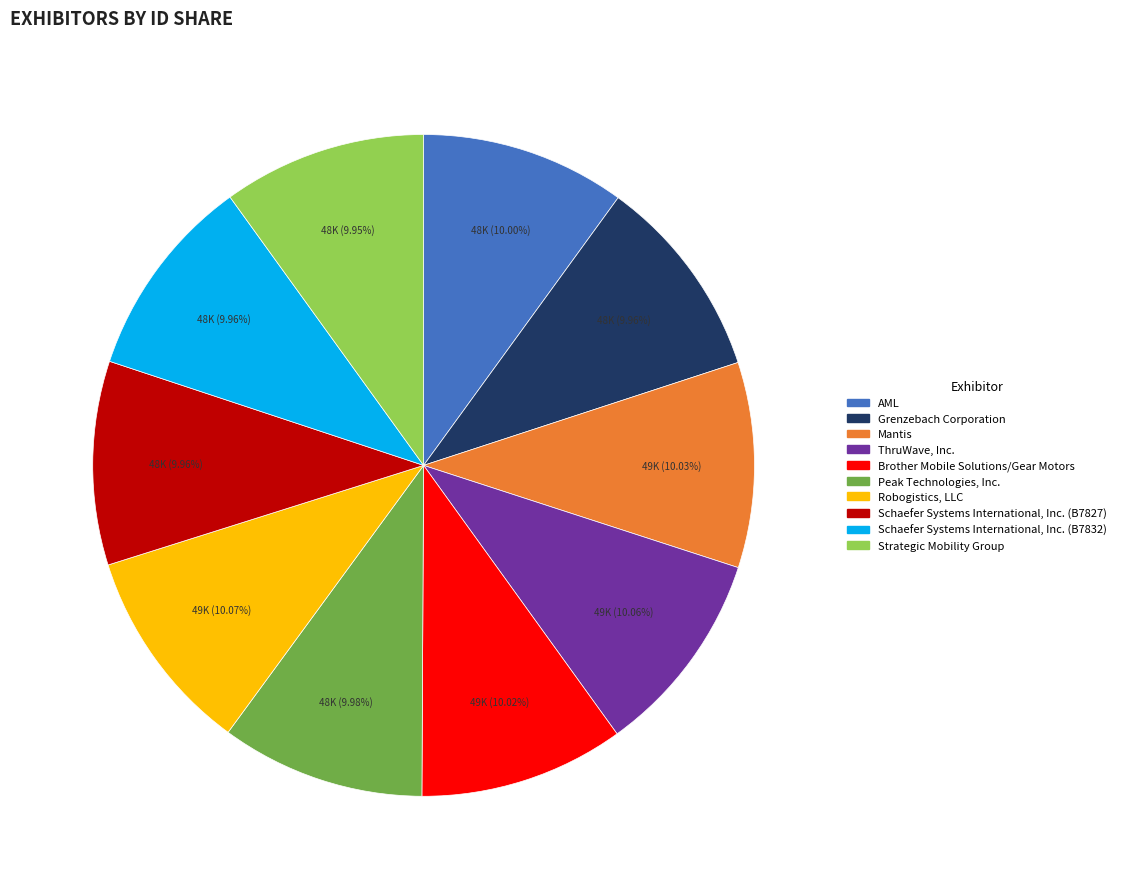

Does any single category account for the majority?

No